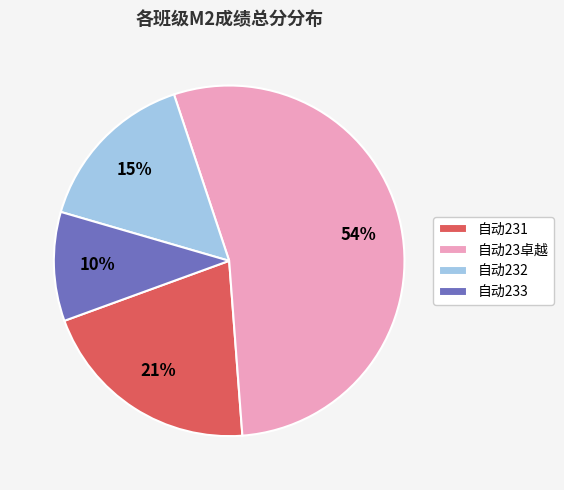

How many segments does this pie chart have?

4